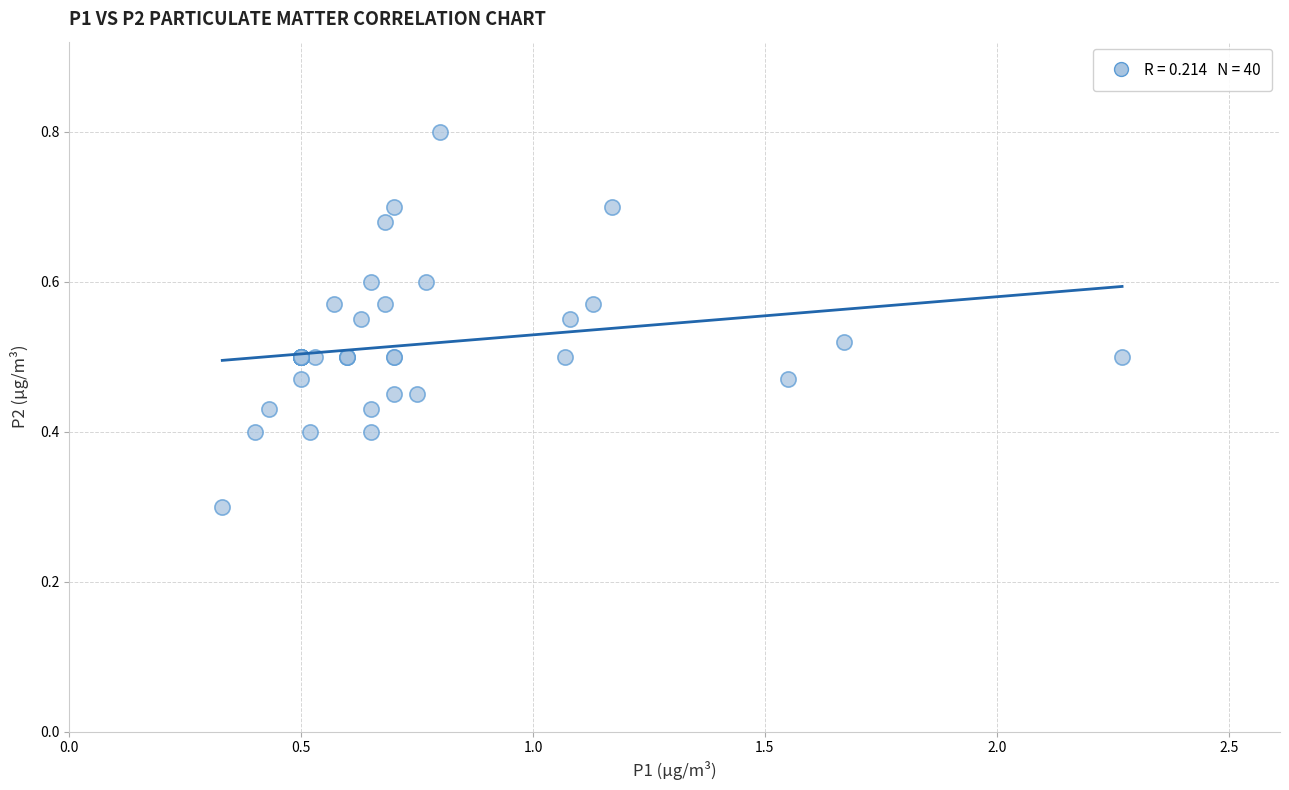

What Y value in the scatter plot is closest to 0?

0.3